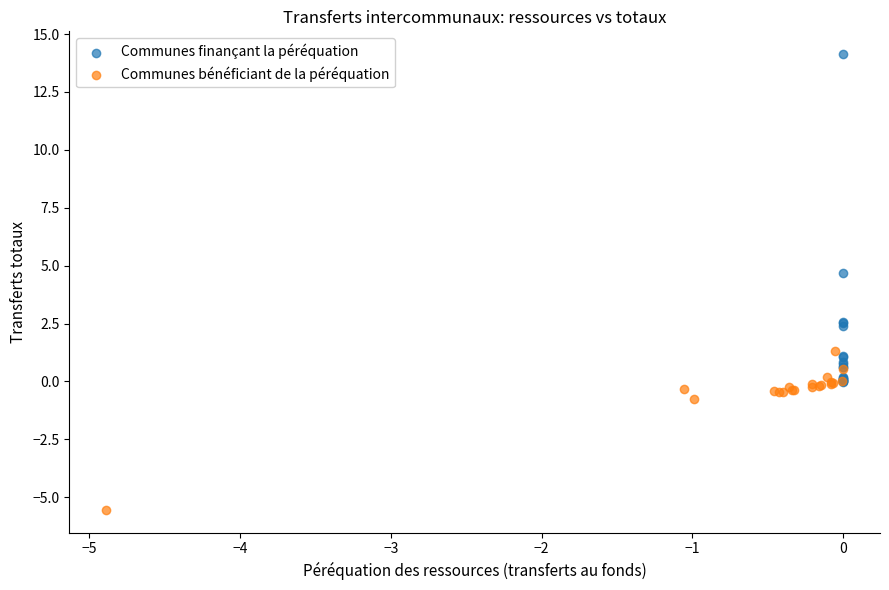

Which series has the largest Y range (max minus min)?

Communes finançant la péréquation